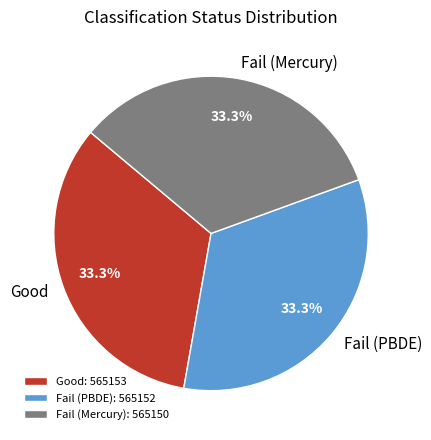

Approximately how many times larger is the value at Fail (Mercury) compared to Good?

1.0